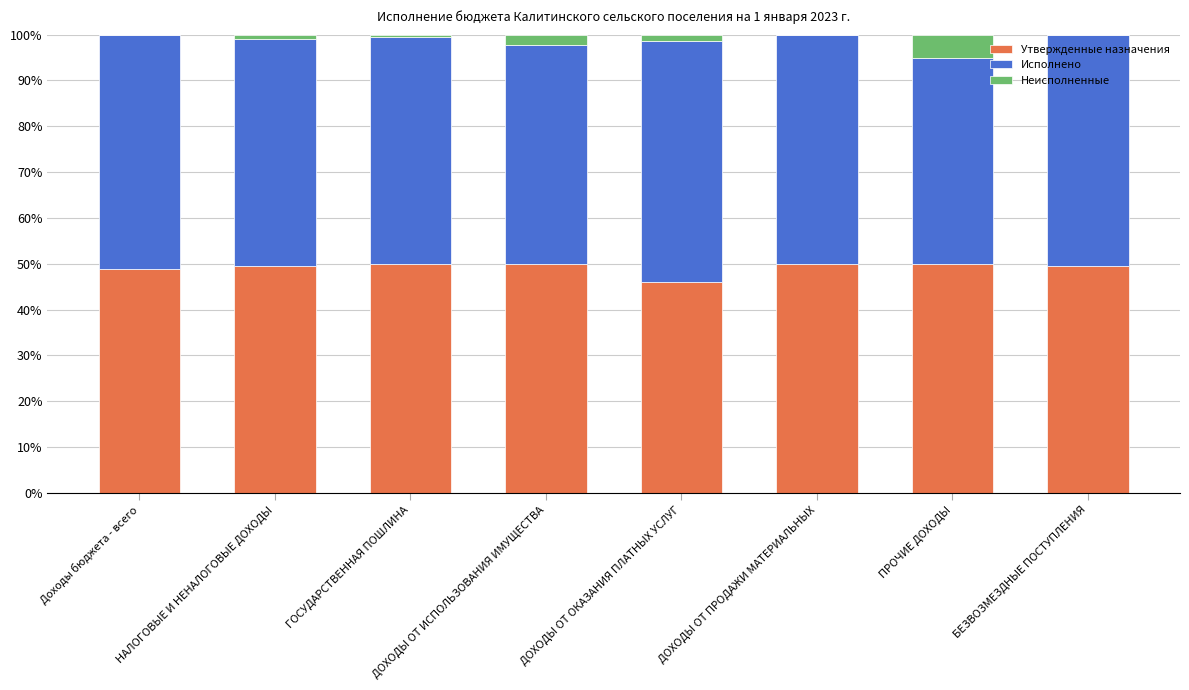

What are all the series names shown in the legend?

Утвержденные назначения, Исполнено, Неисполненные